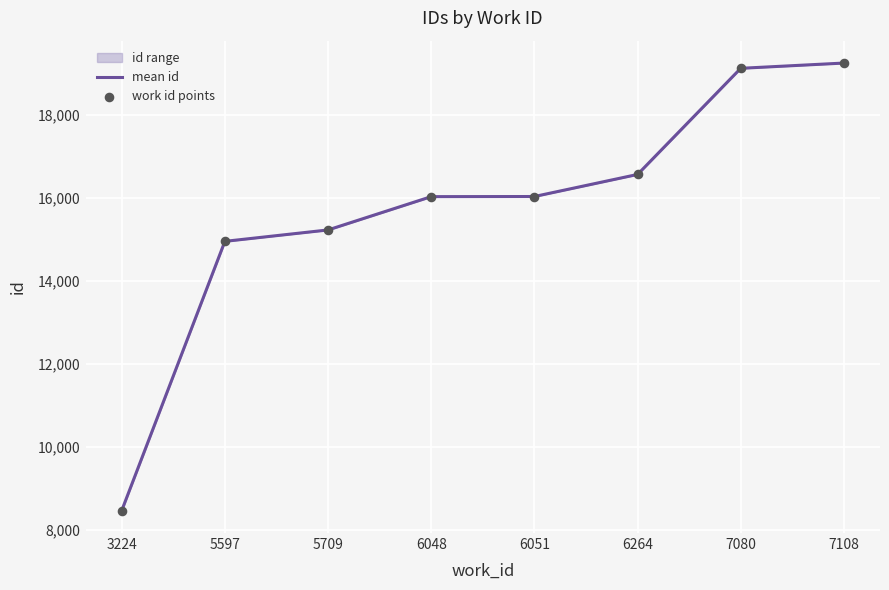

Is it true that mean id equals 19131 at 7080?

True